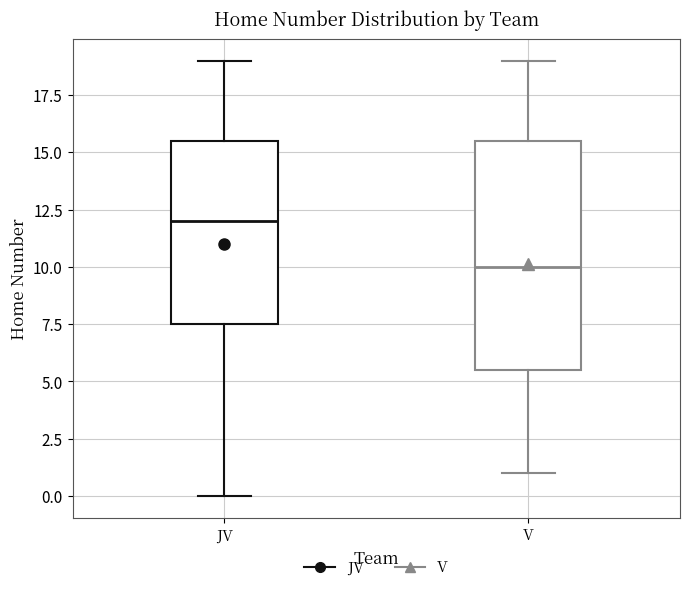

Where does the median line of the box for V sit on the y-axis? The values are not printed on the chart, so give them approximately, as read against the axis.

10.0